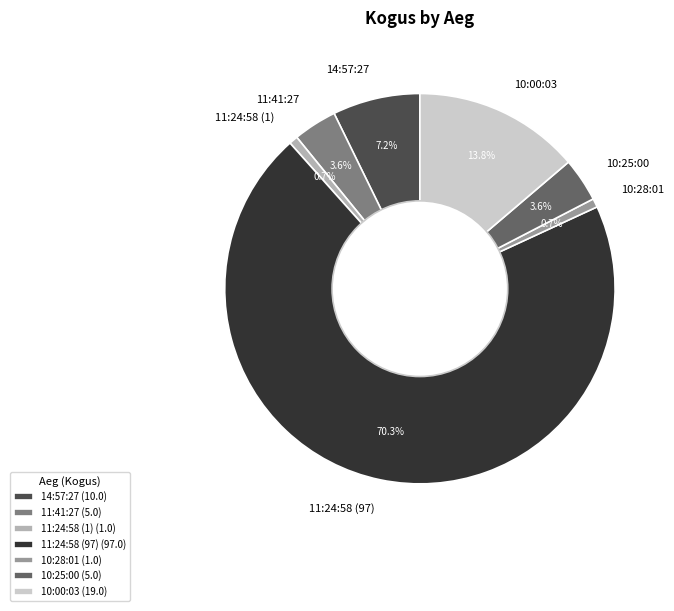

To the nearest percent, what is the difference between the 14:57:27 and 11:24:58 (97) slice percentages?

63%